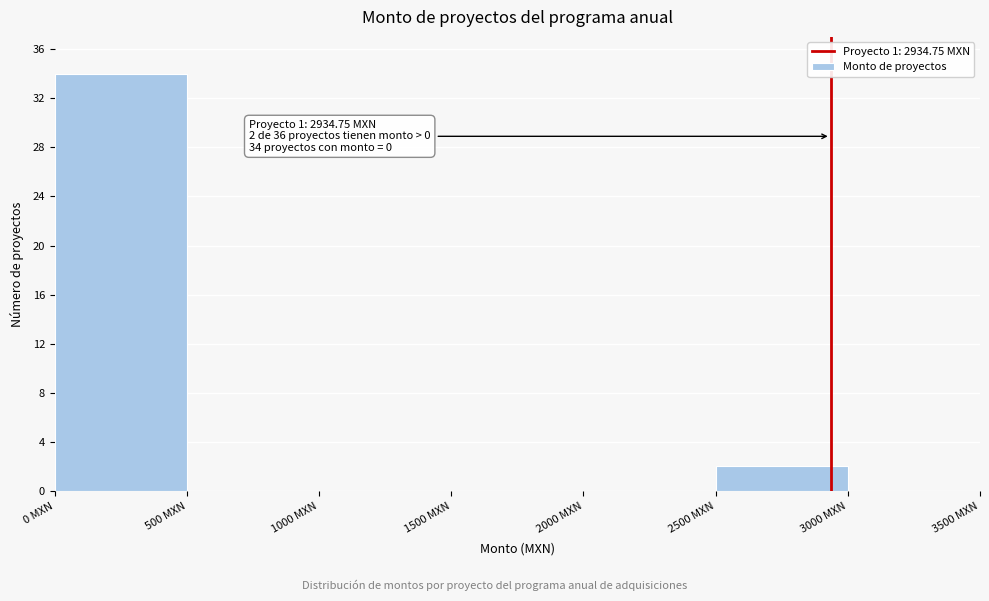

Over which range of the x-axis is the bar tallest?

0 to 500